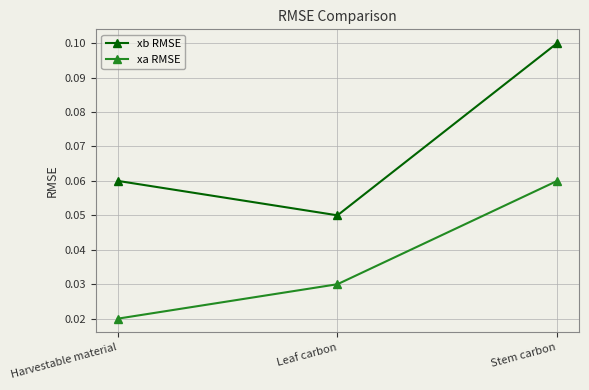

What are all the series names shown in the legend?

xb RMSE, xa RMSE